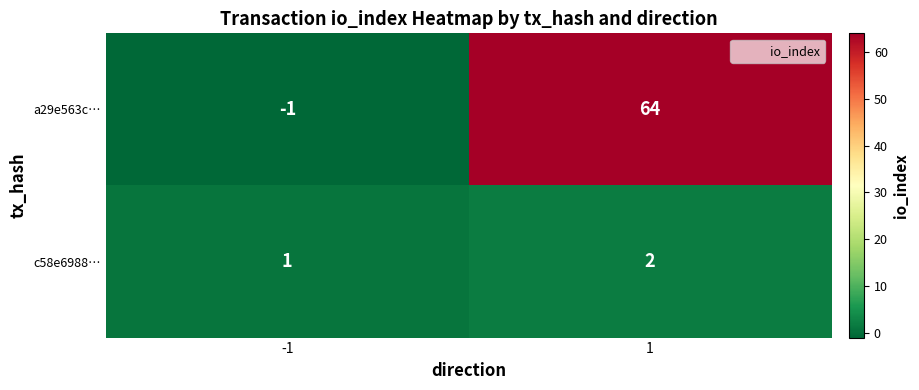

At how many categories does at least one series exceed 24?

1